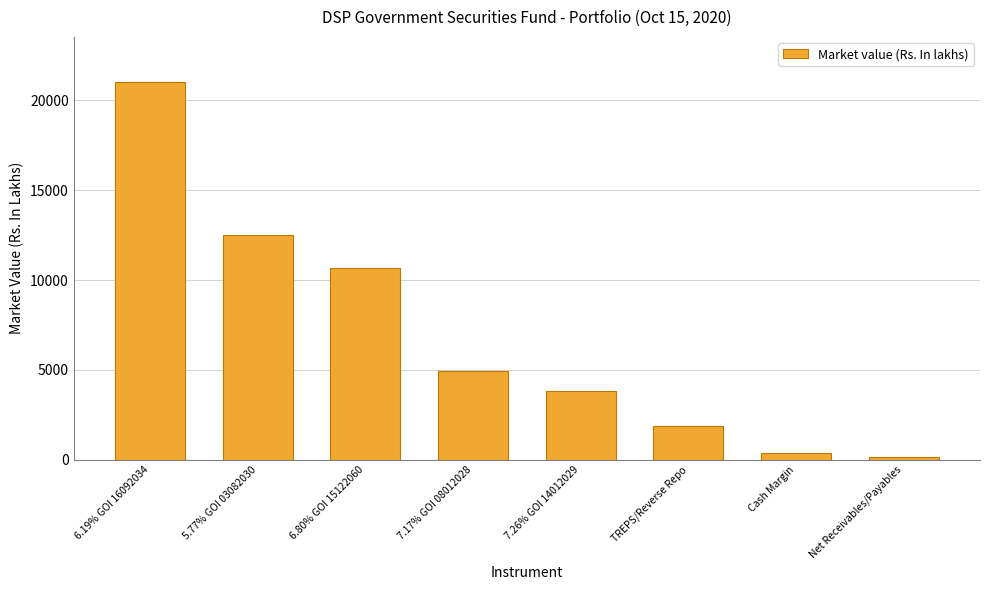

Are the bars grouped side by side (vs. stacked)?

No